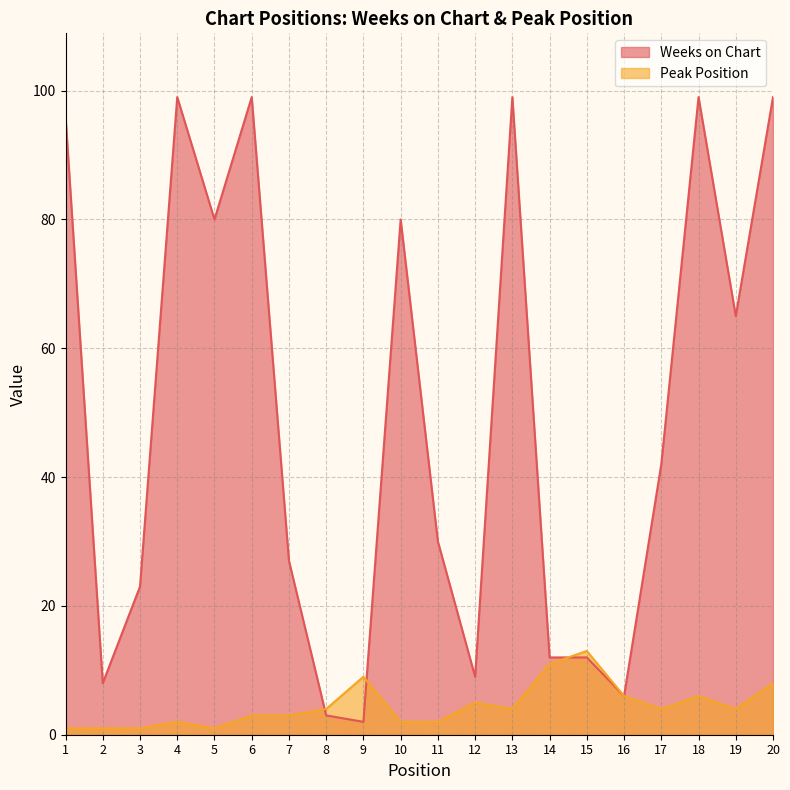

In Weeks on Chart, how many points are higher than both neighbors (excluding endpoints)?

5